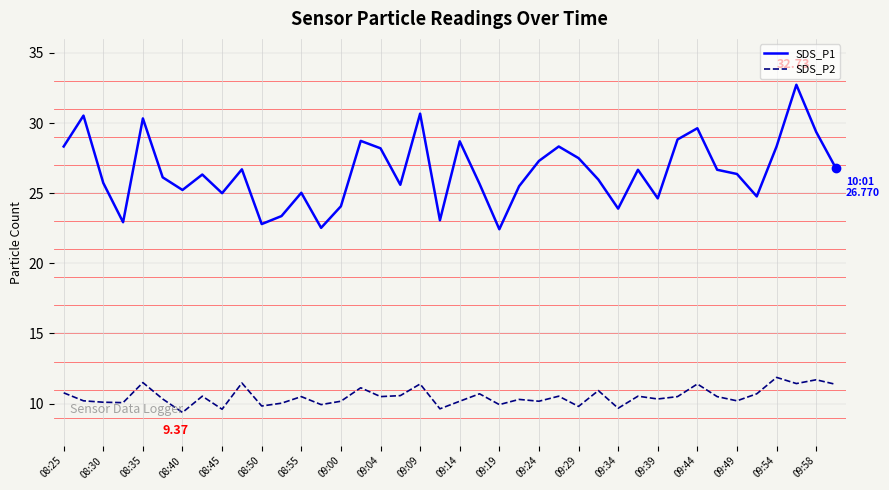

True or false: SDS_P1 and SDS_P2 intersect in this chart.

False